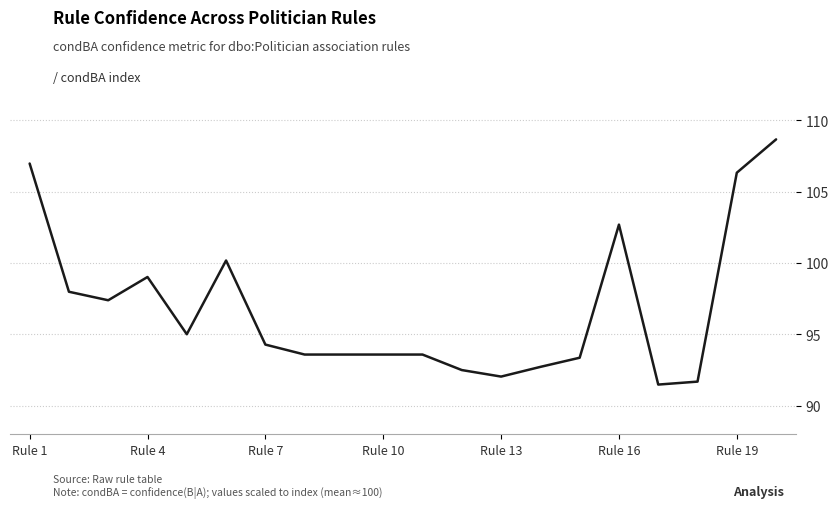

What is the smallest value displayed?

91.5